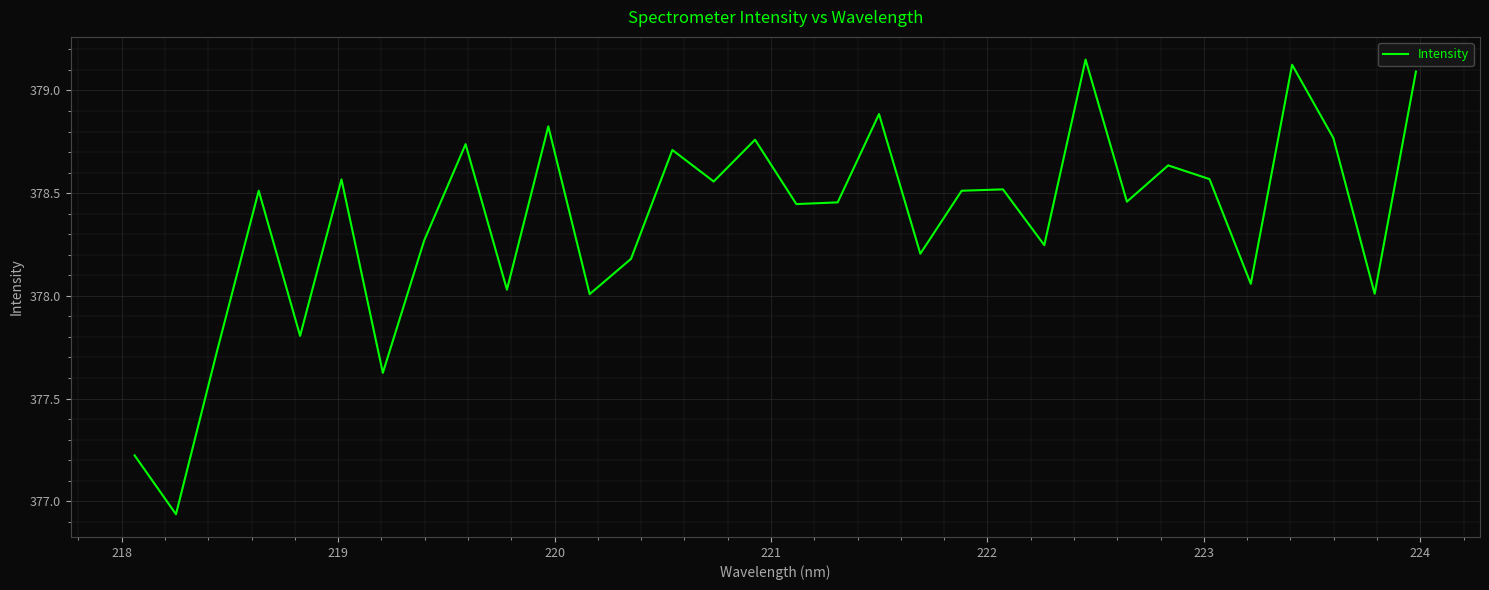

What is the difference between the maximum and minimum values?

2.2